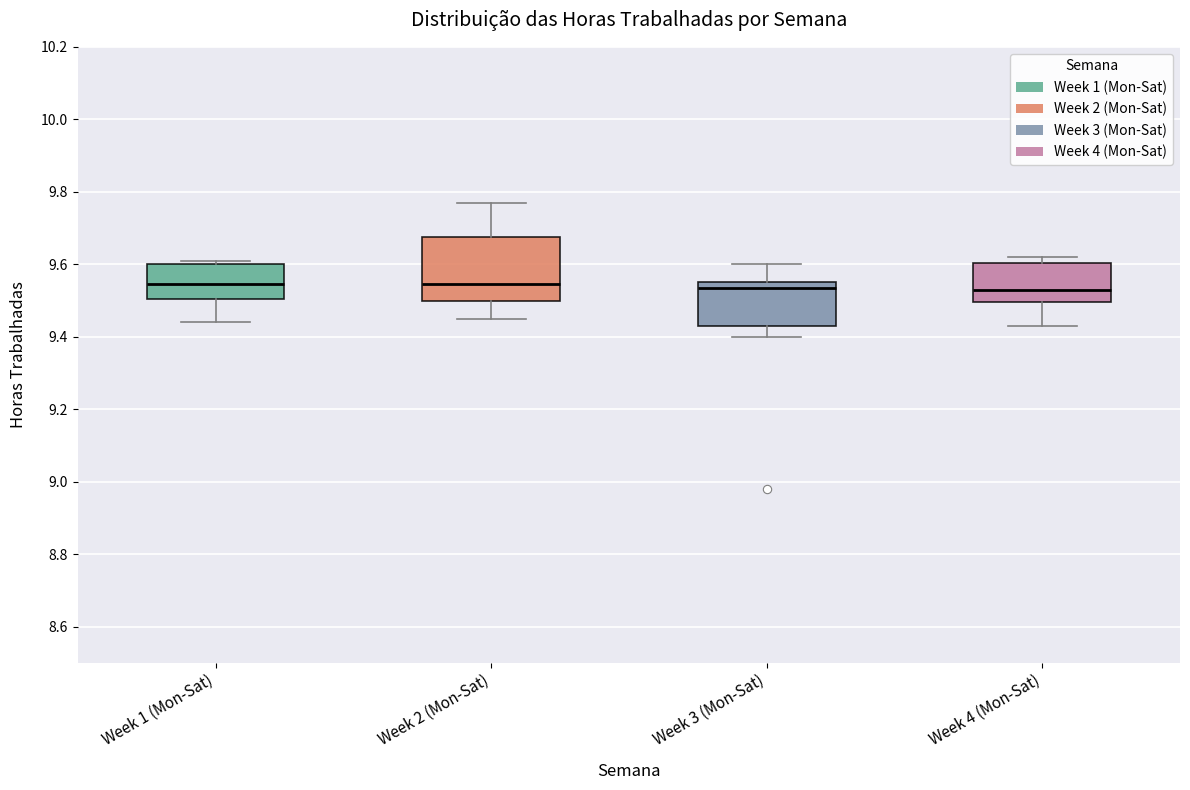

Reading left to right, transcribe this box plot: for each box, give where its median line is, the range the box spans, and where its two whiskers end, as read against the y-axis. The values are not printed on the chart, so give them approximately, as read against the axis.

Week 1 (Mon-Sat): median 9.54, box 9.50 to 9.60, whiskers 9.44 to 9.62
Week 2 (Mon-Sat): median 9.54, box 9.50 to 9.68, whiskers 9.46 to 9.78
Week 3 (Mon-Sat): median 9.54, box 9.44 to 9.56, whiskers 9.40 to 9.60
Week 4 (Mon-Sat): median 9.54, box 9.50 to 9.60, whiskers 9.44 to 9.62